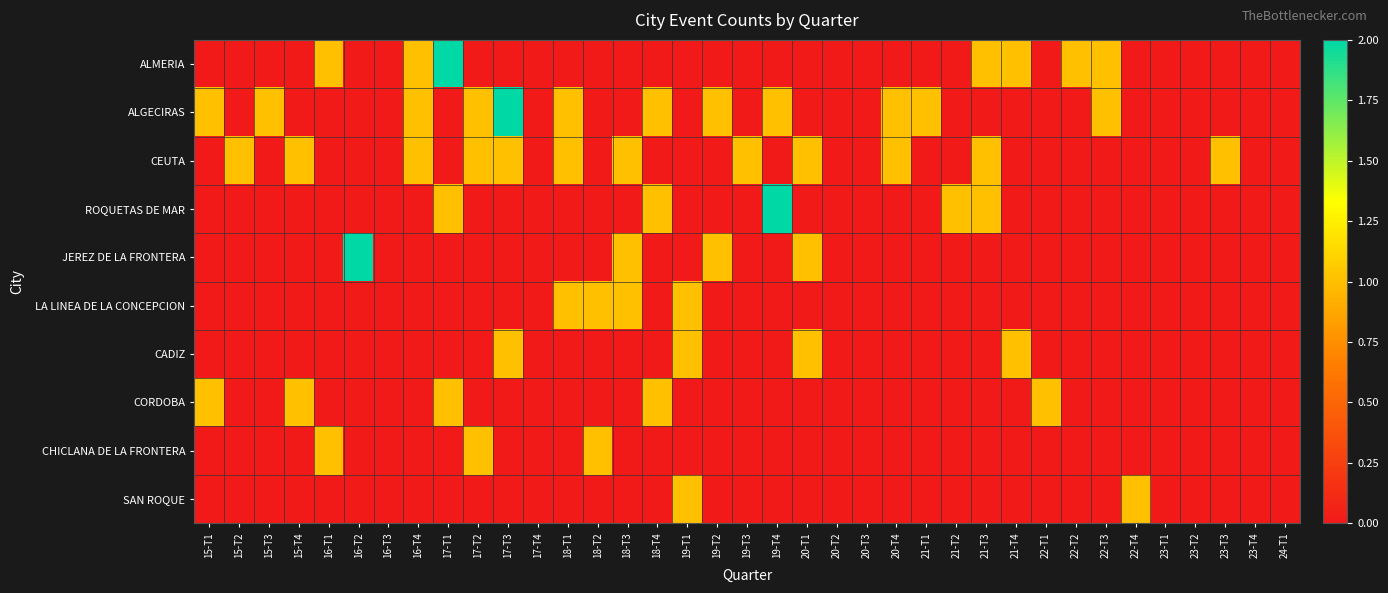

At which category is the sum across all series the highest?

17-T1